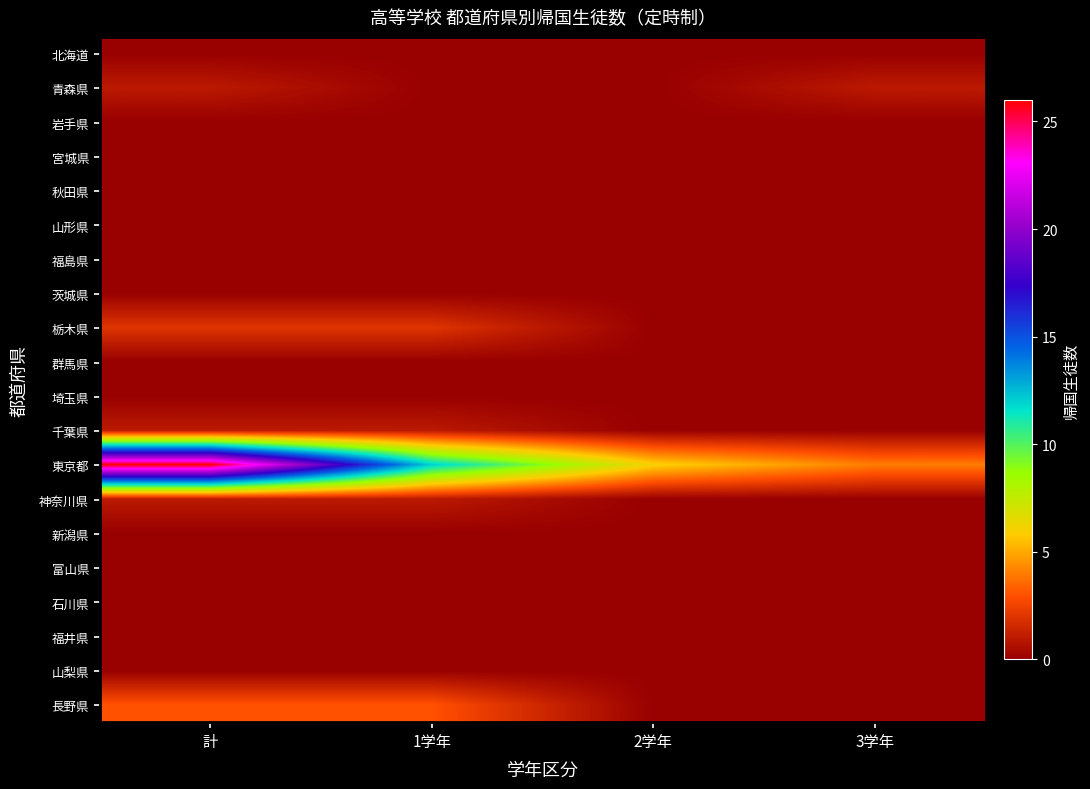

What is the difference between the highest and lowest values at 1学年?

12